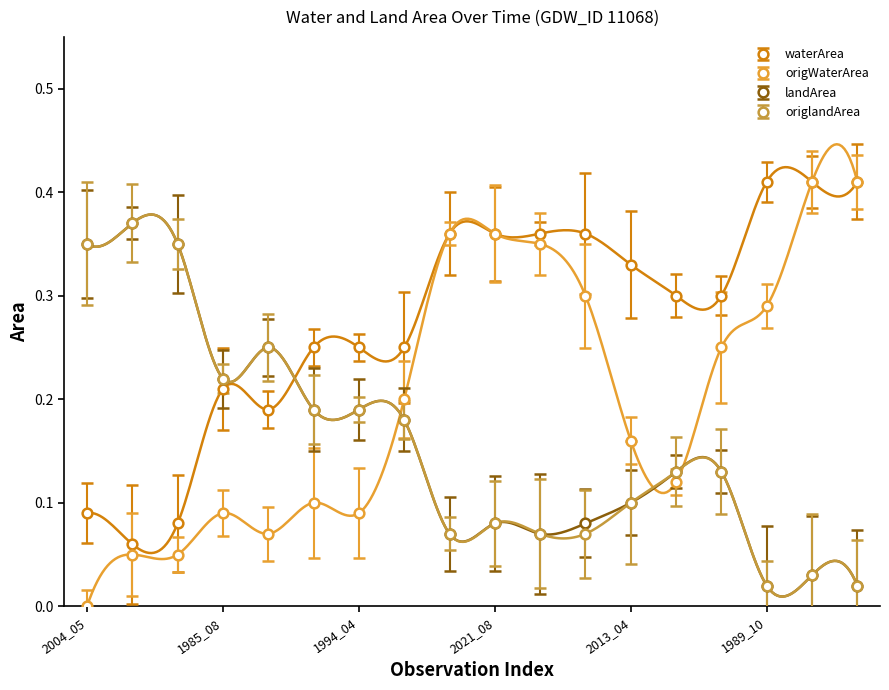

Which series has the largest range (max minus min)?

origWaterArea